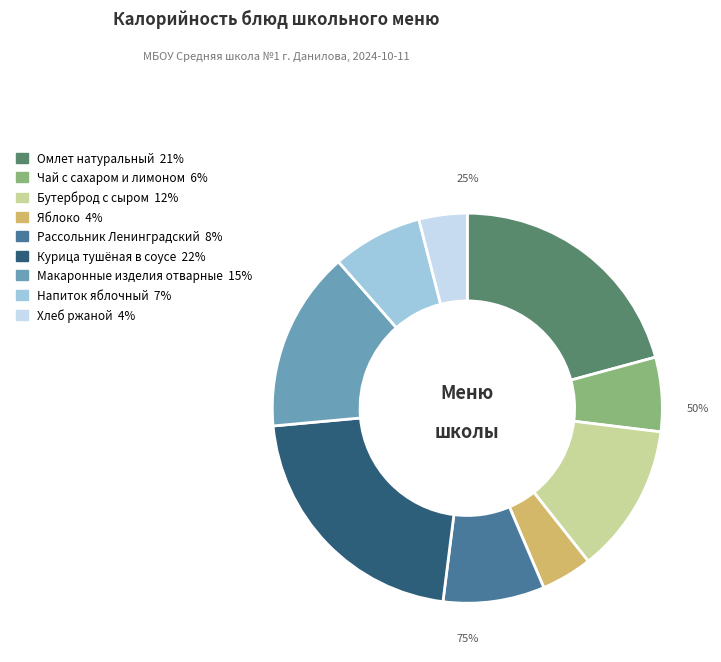

To the nearest percent, what is the combined percentage of Макаронные изделия отварные and Курица тушёная в соусе?

37%